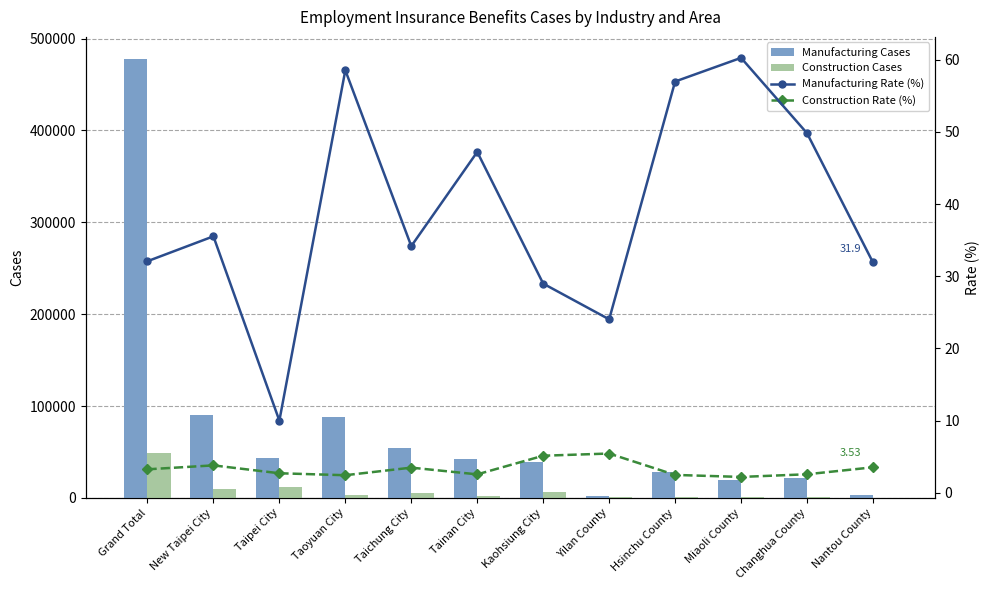

How many distinct data groups are displayed?

4